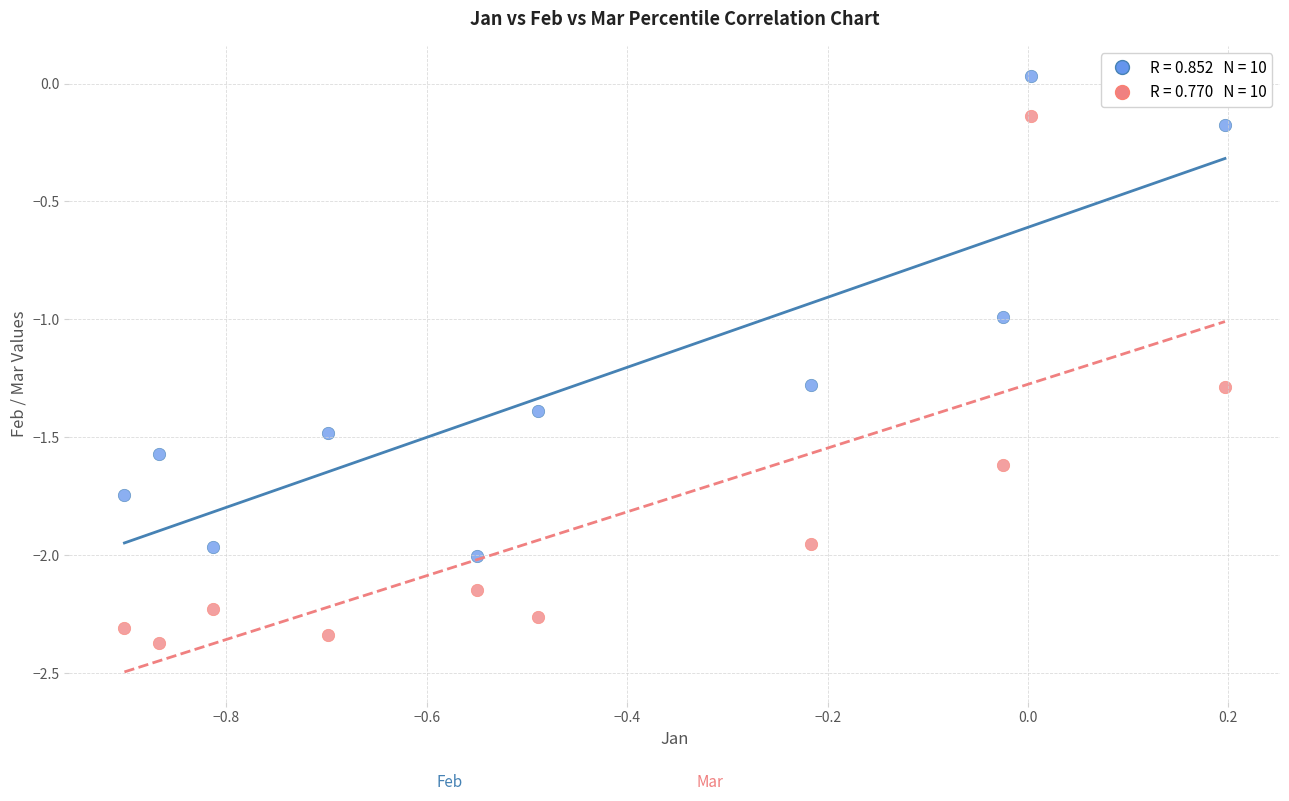

Across all data points, what is the range of Y values (max minus min)?

2.4